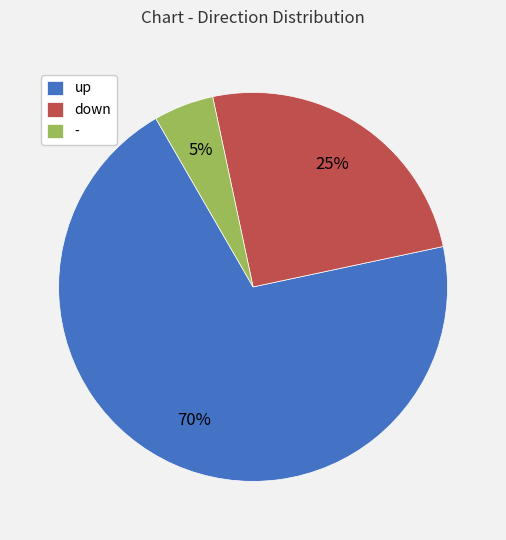

Combined, do - and down account for over 50%?

No